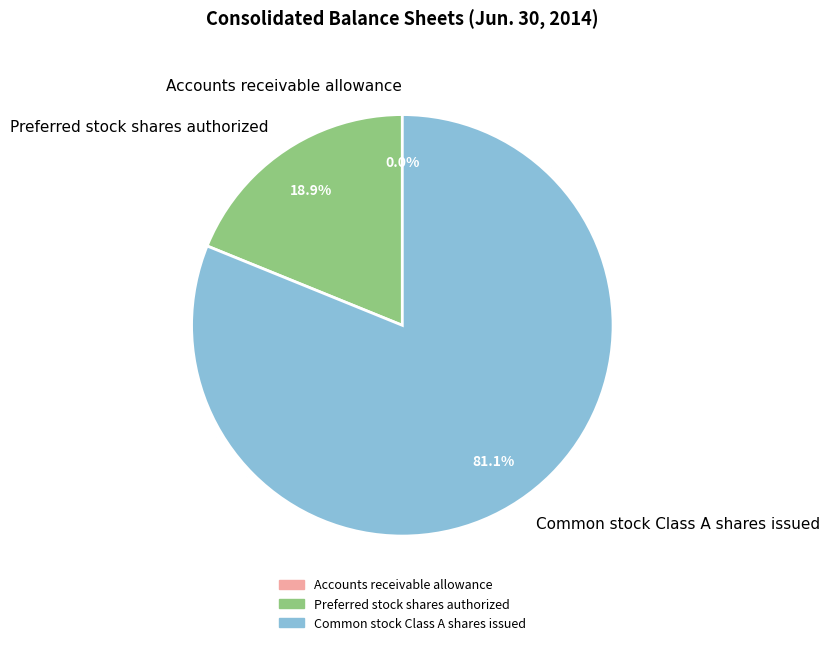

Which slice is the largest?

Common stock Class A shares issued